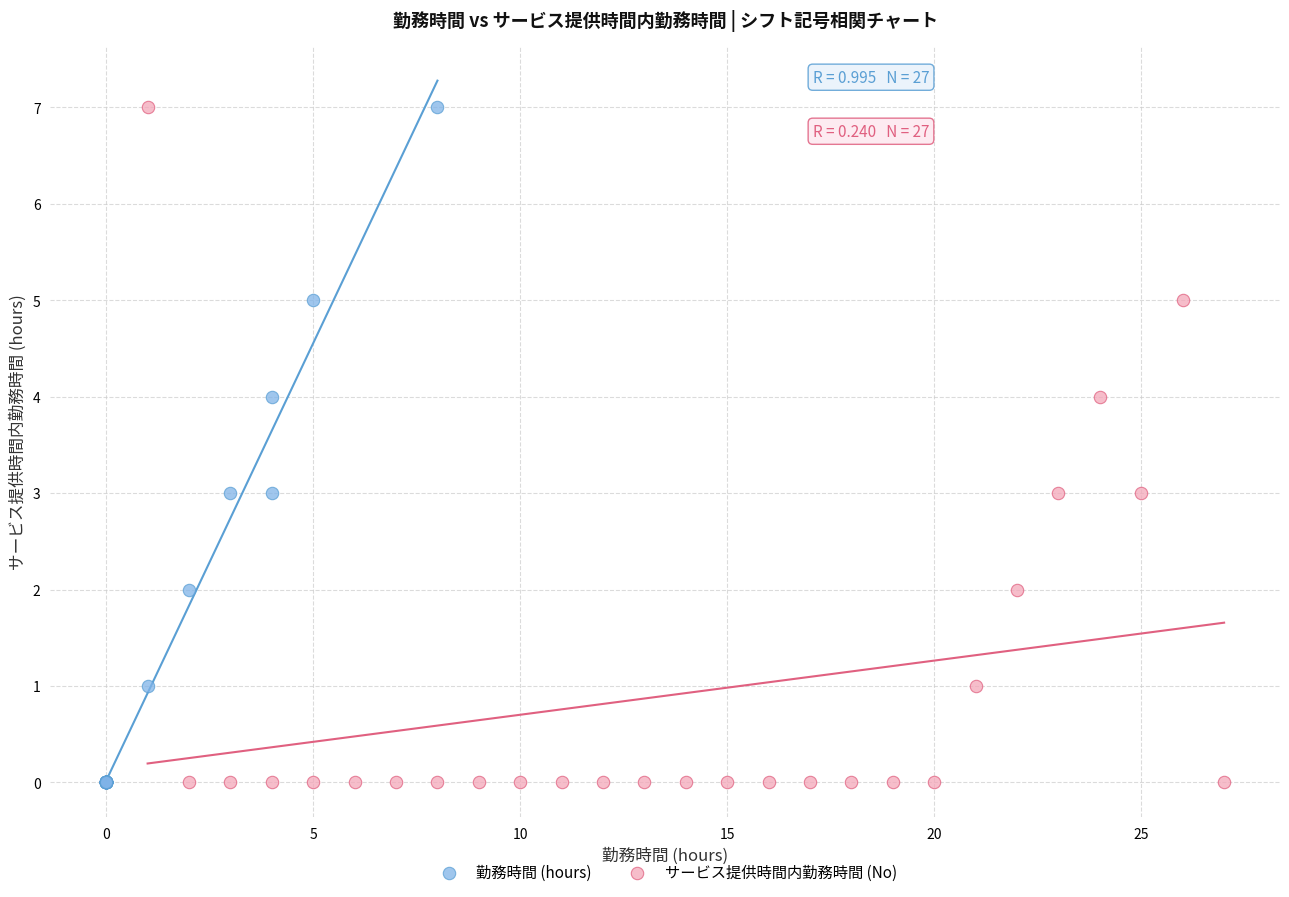

What are all the series names shown in the legend?

勤務時間 (hours), サービス提供時間内勤務時間 (No)